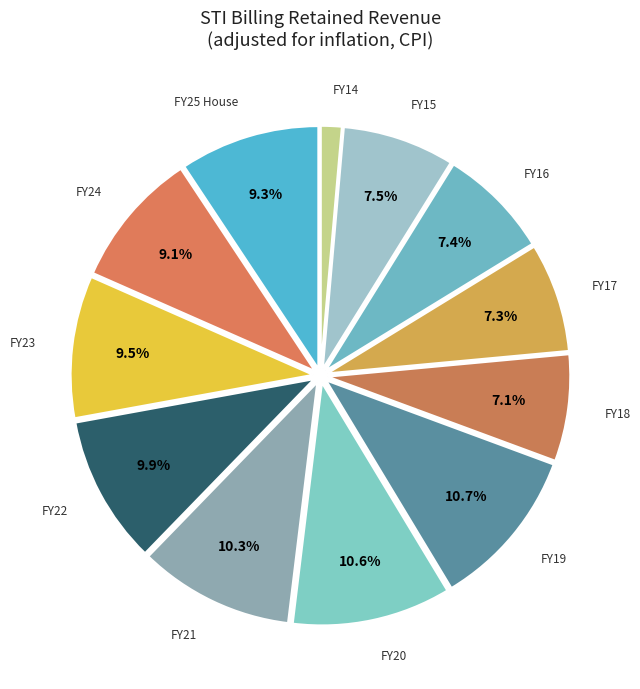

To the nearest percent, what percentage of the pie is FY21?

10%